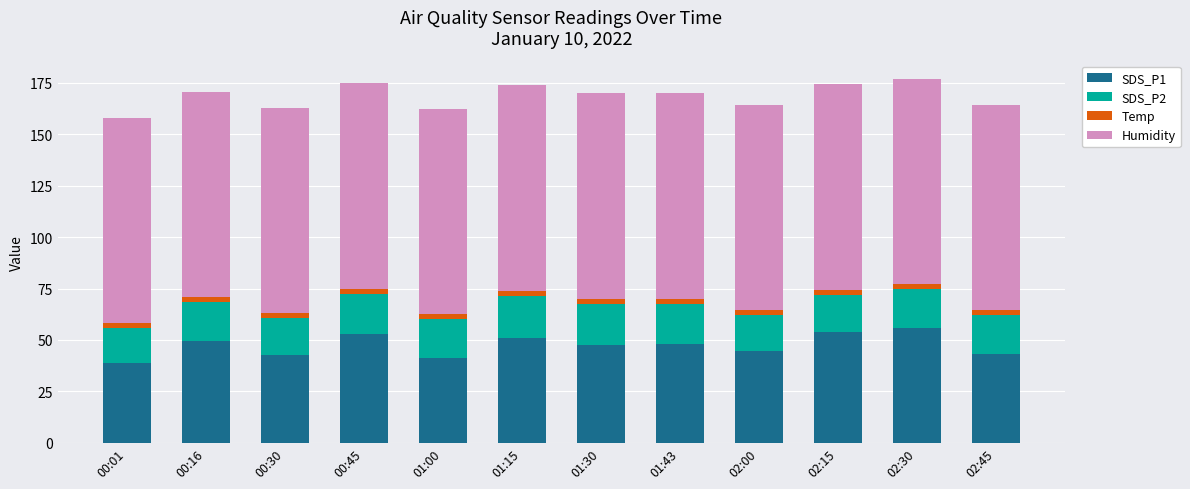

What is the average value of the SDS_P1 series?

47.4